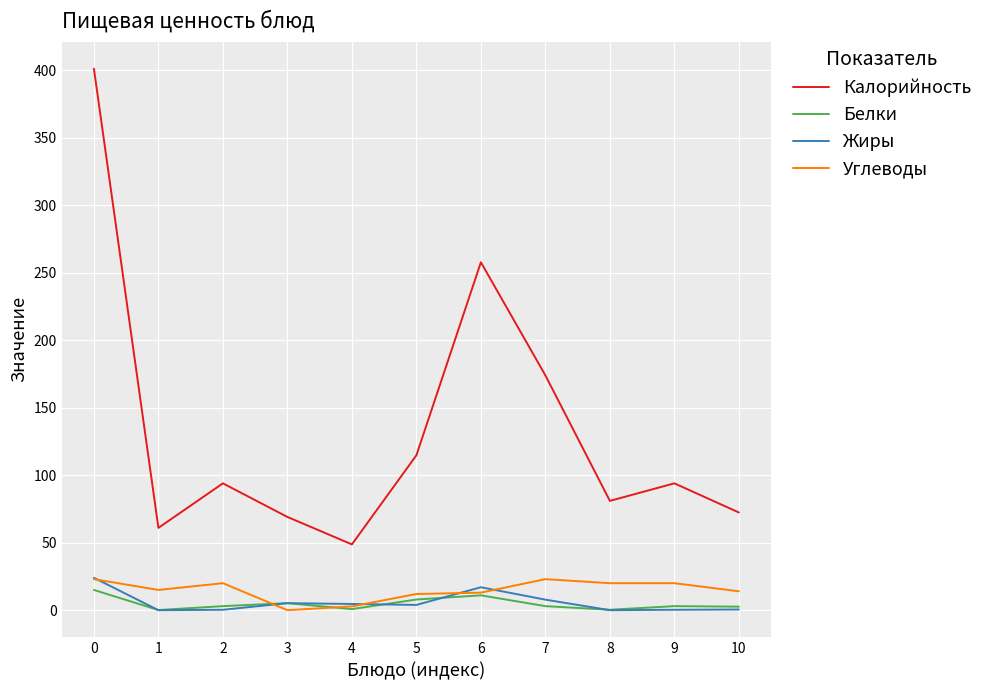

At 5, list the series in order from largest to smallest.

Калорийность, Углеводы, Белки, Жиры